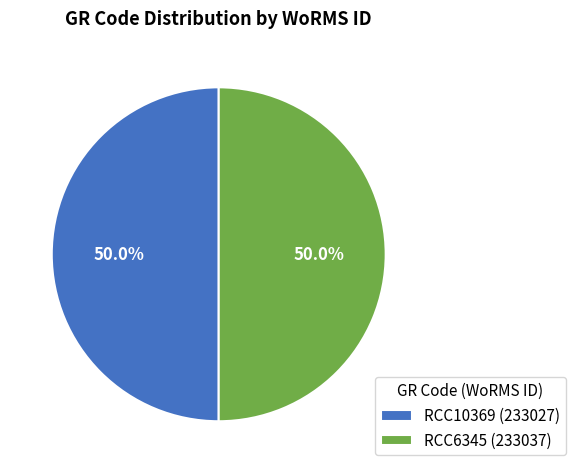

To the nearest percent, what is the average slice percentage?

50%